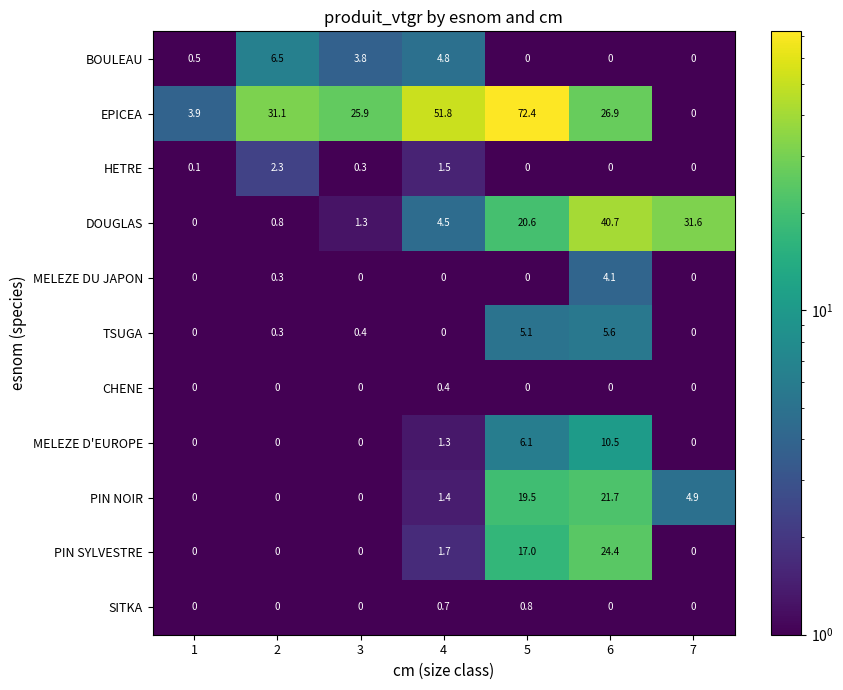

At how many categories does at least one series exceed 30?

5